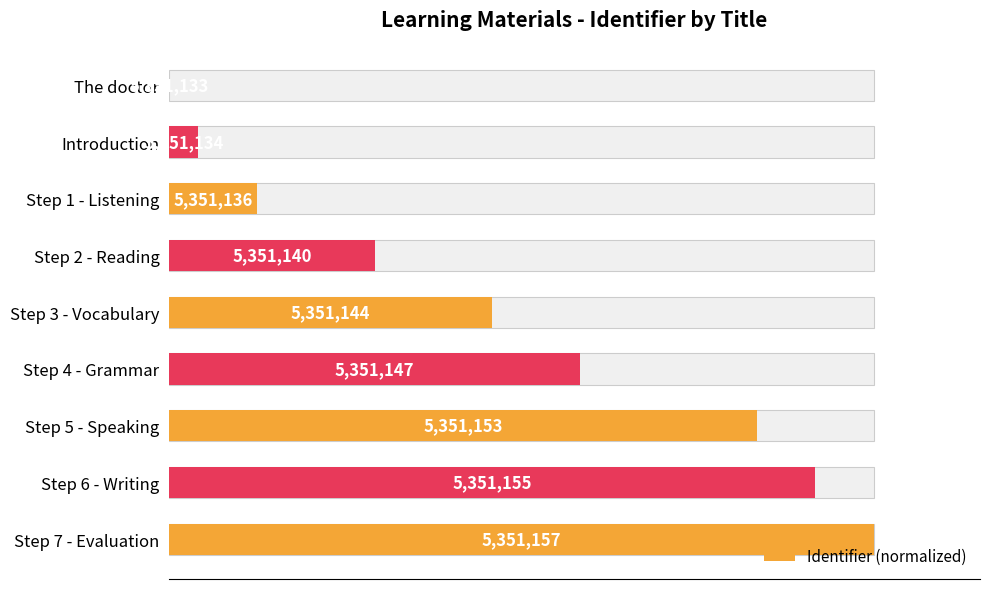

What is the difference between the maximum and second lowest values?

95.8